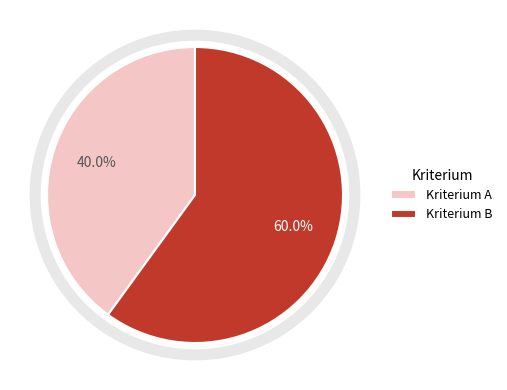

Is it true that Kriterium B is 60% of the pie?

True